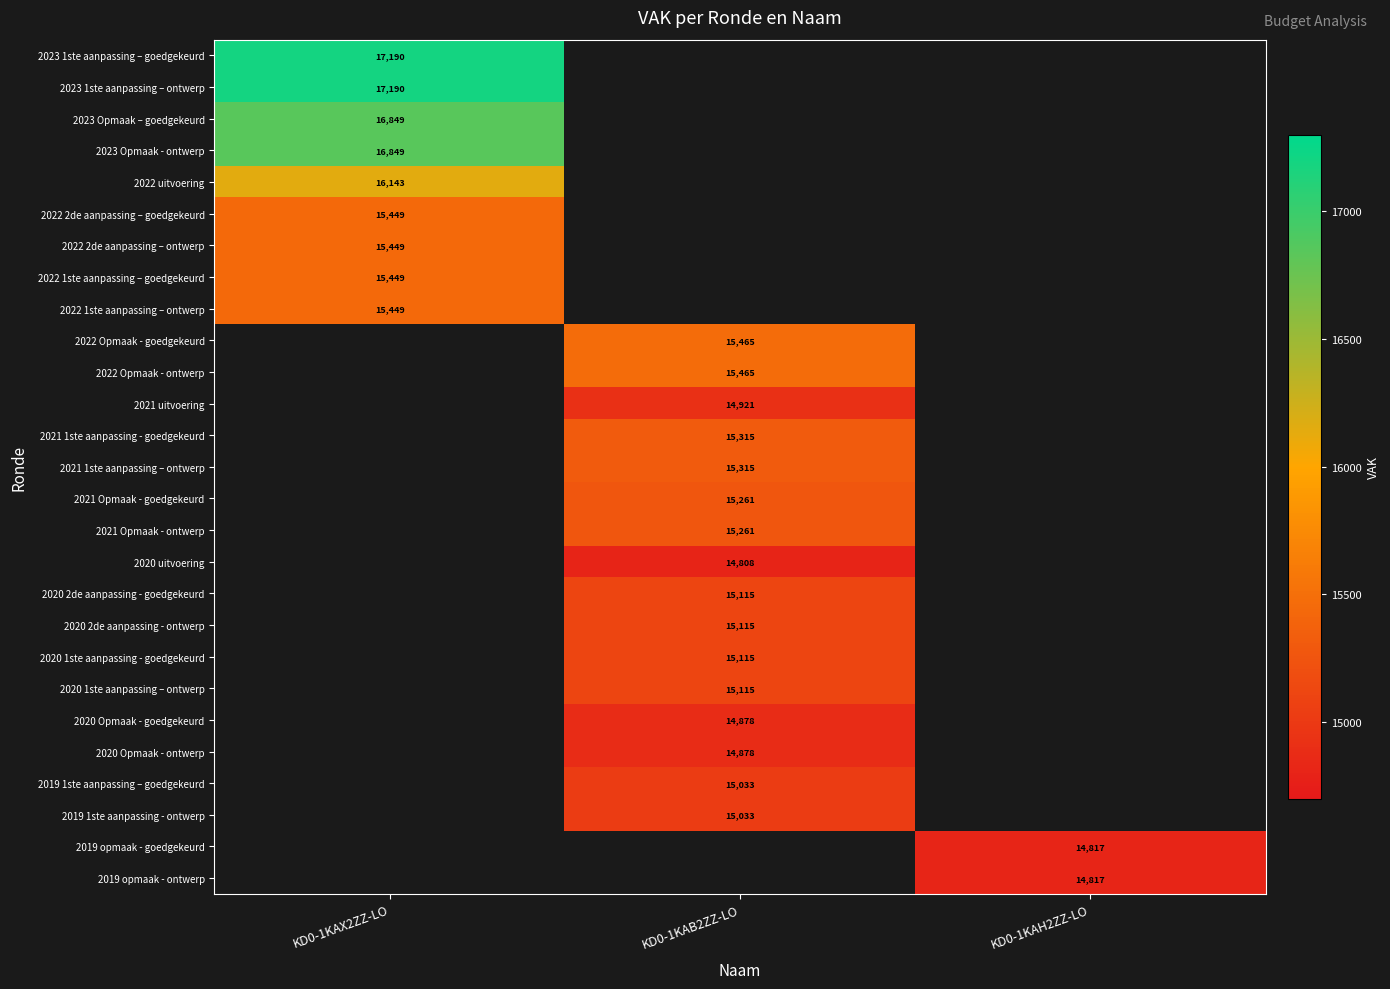

True or false: 2019 opmaak - ontwerp has a value of 26249 at KD0-1KAH2ZZ-LO.

False